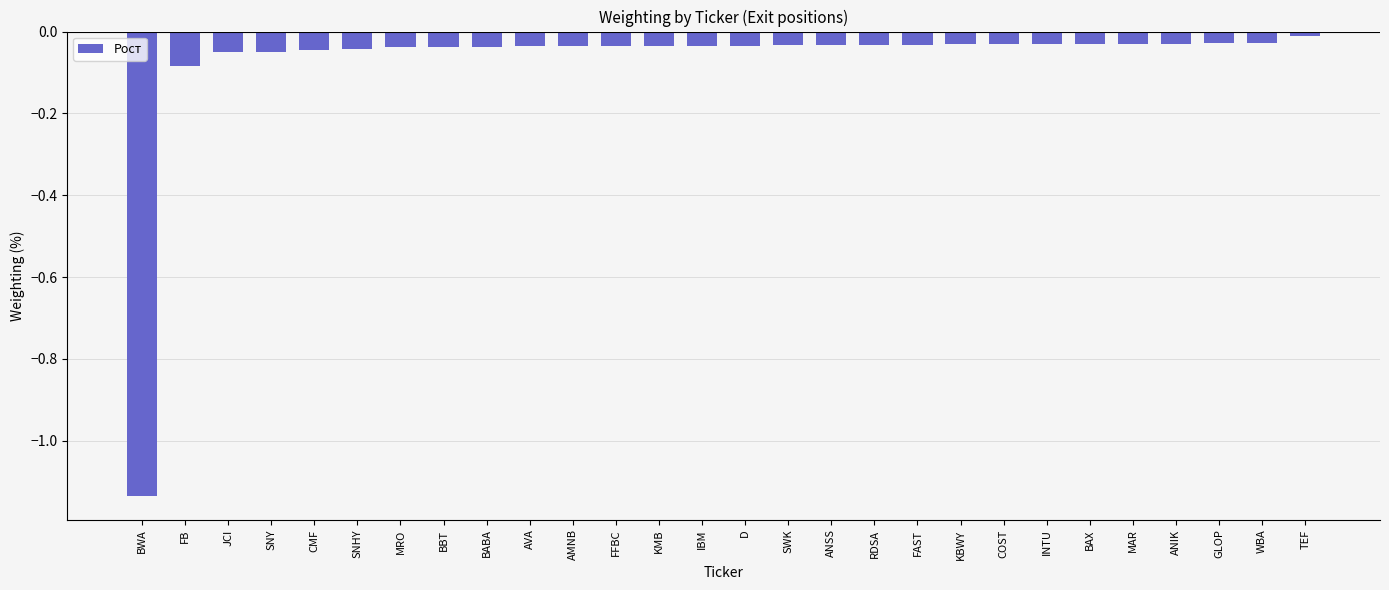

What is the label of the 2nd bar from the left?

FB